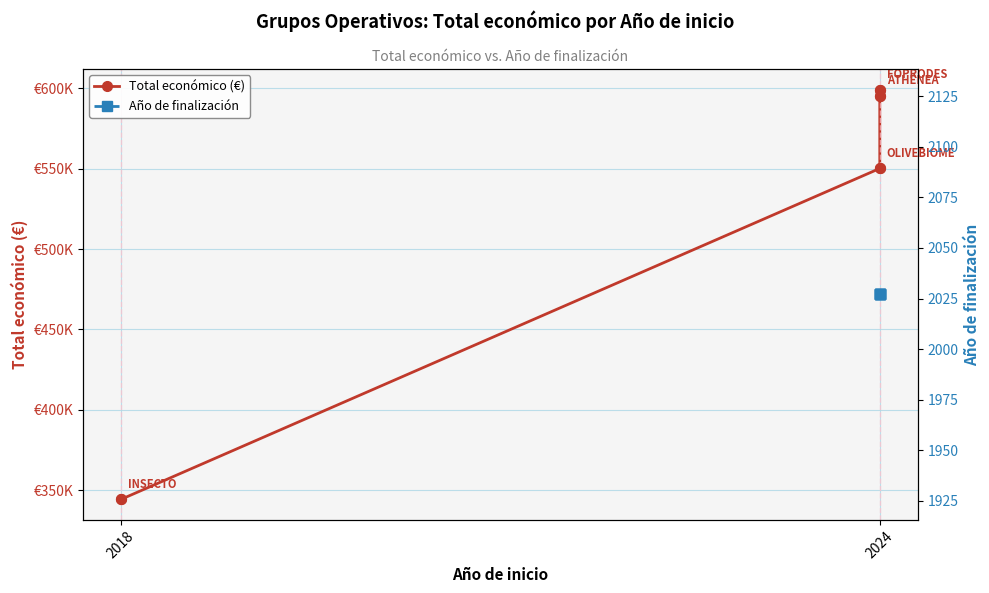

Which series contains the lowest Y value?

Total económico (€)